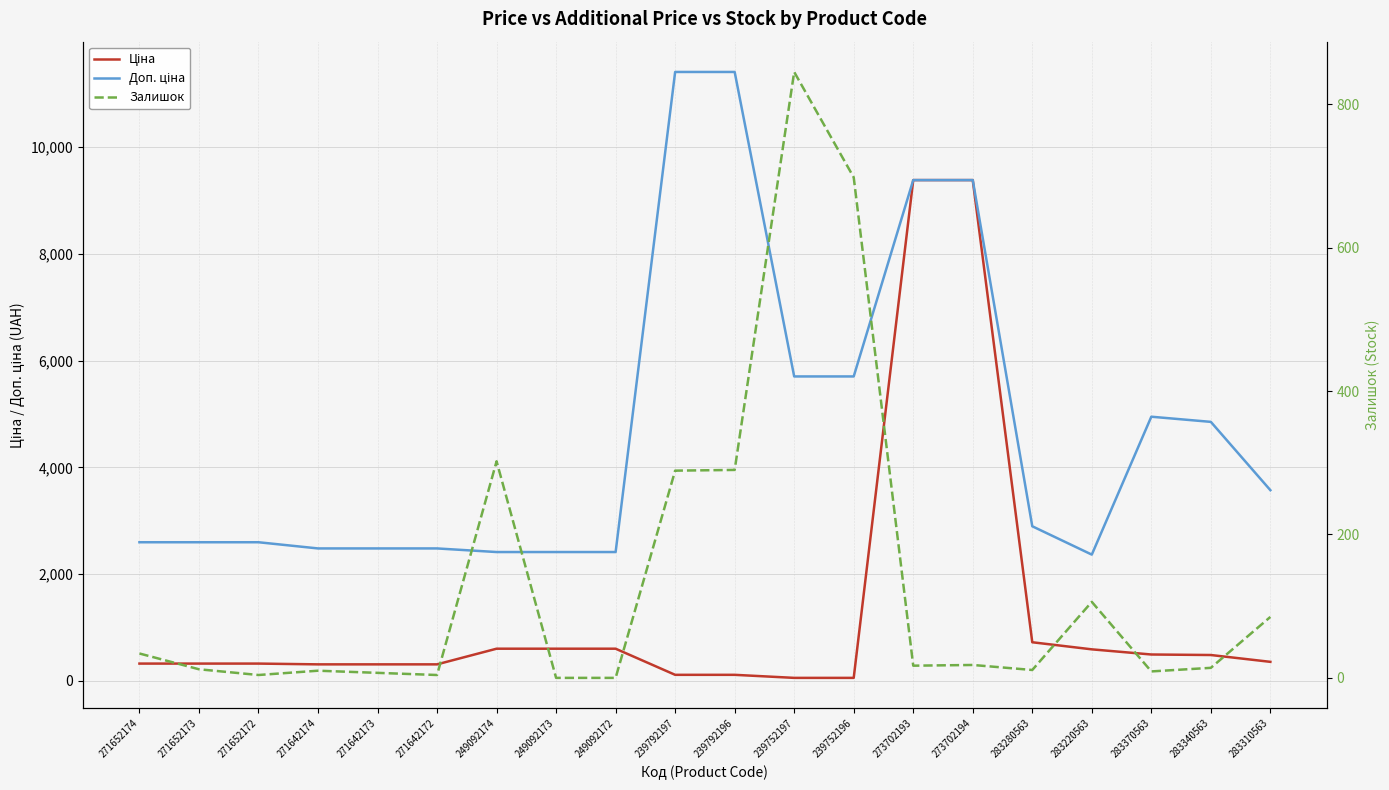

At which category is the sum across all series the highest?

273702194